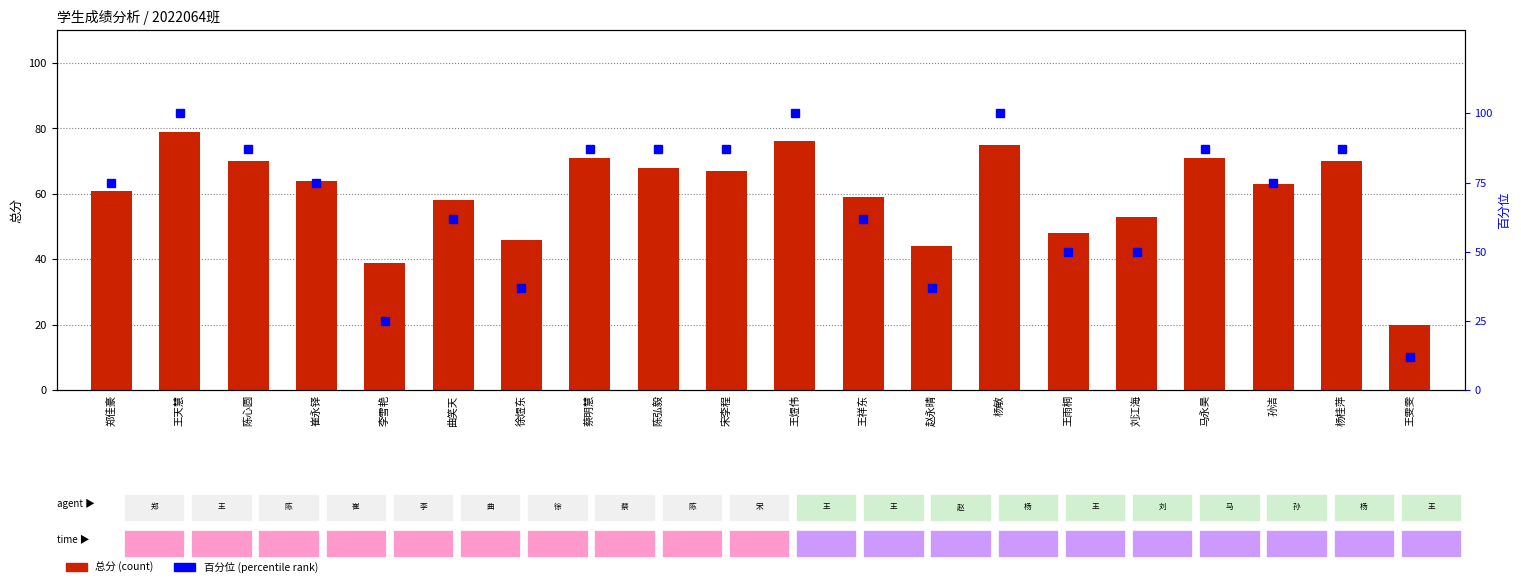

How many data points in 百分位 are less than 75?

8